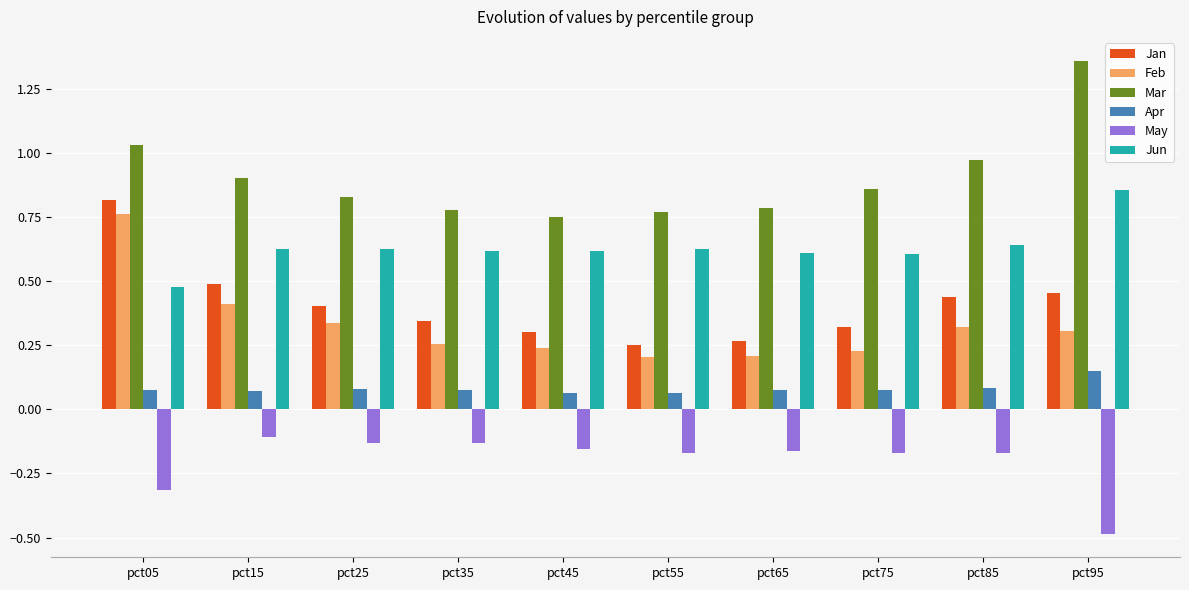

Is it true that Jun equals 0.6 at pct25?

True